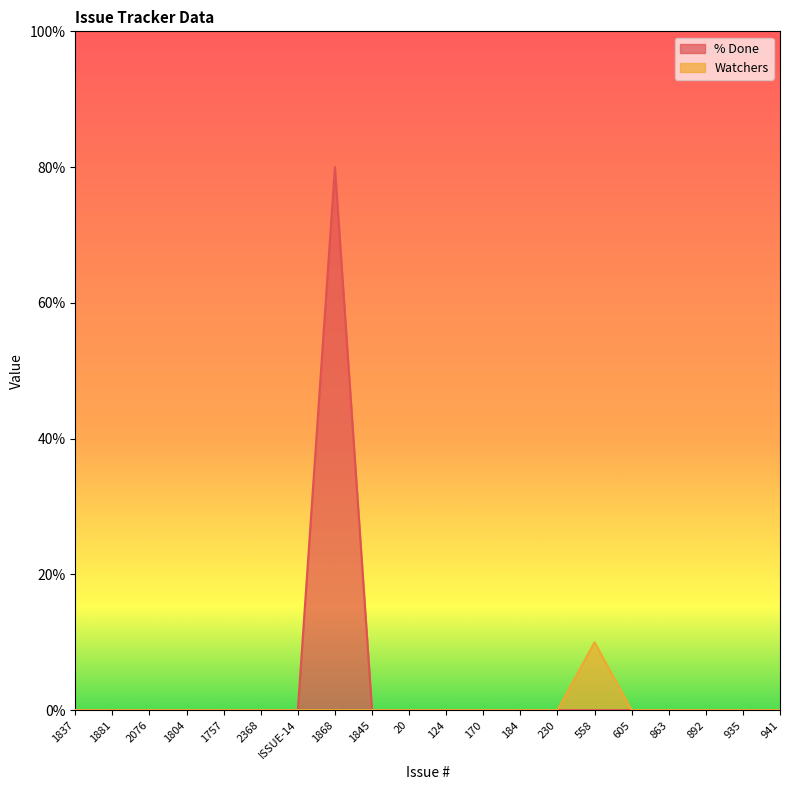

Reading left to right, what are all the values shown in this chart?

% Done: 0	0	0	0	0	0	0	80	0	0	0	0	0	0	0	0	0	0	0	0
Watchers: 0	0	0	0	0	0	0	0	0	0	0	0	0	0	10	0	0	0	0	0